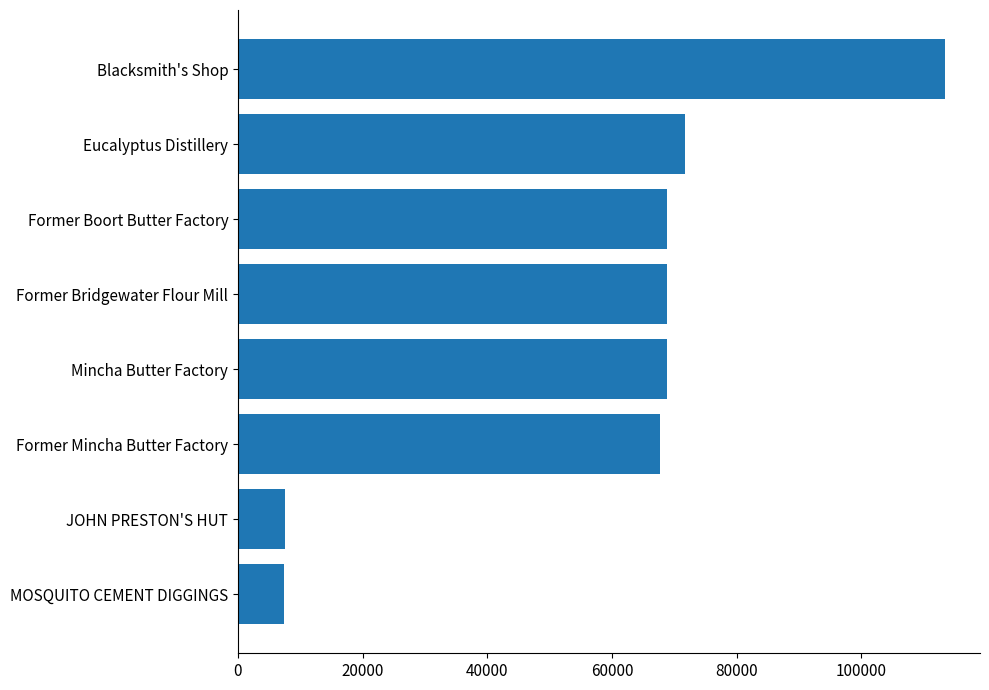

What is the maximum value shown in the chart?

113393